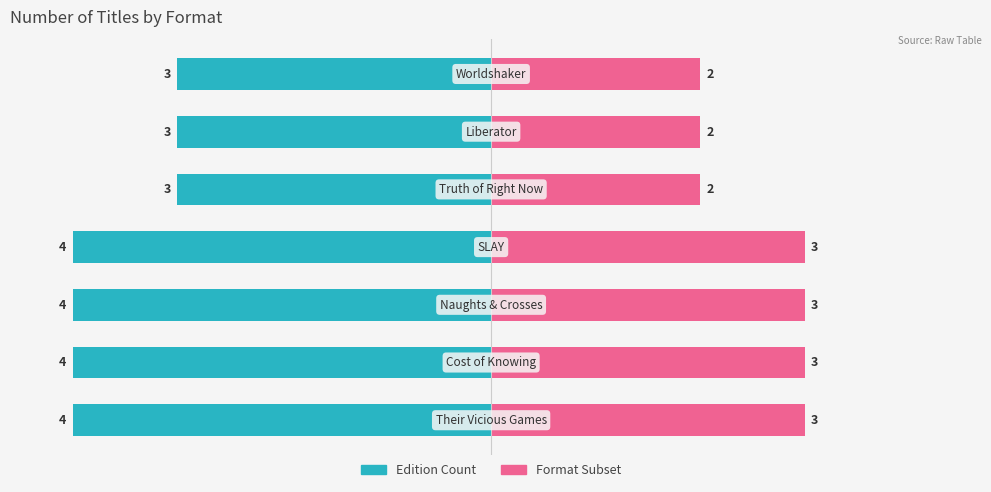

How many series are shown in this chart?

2